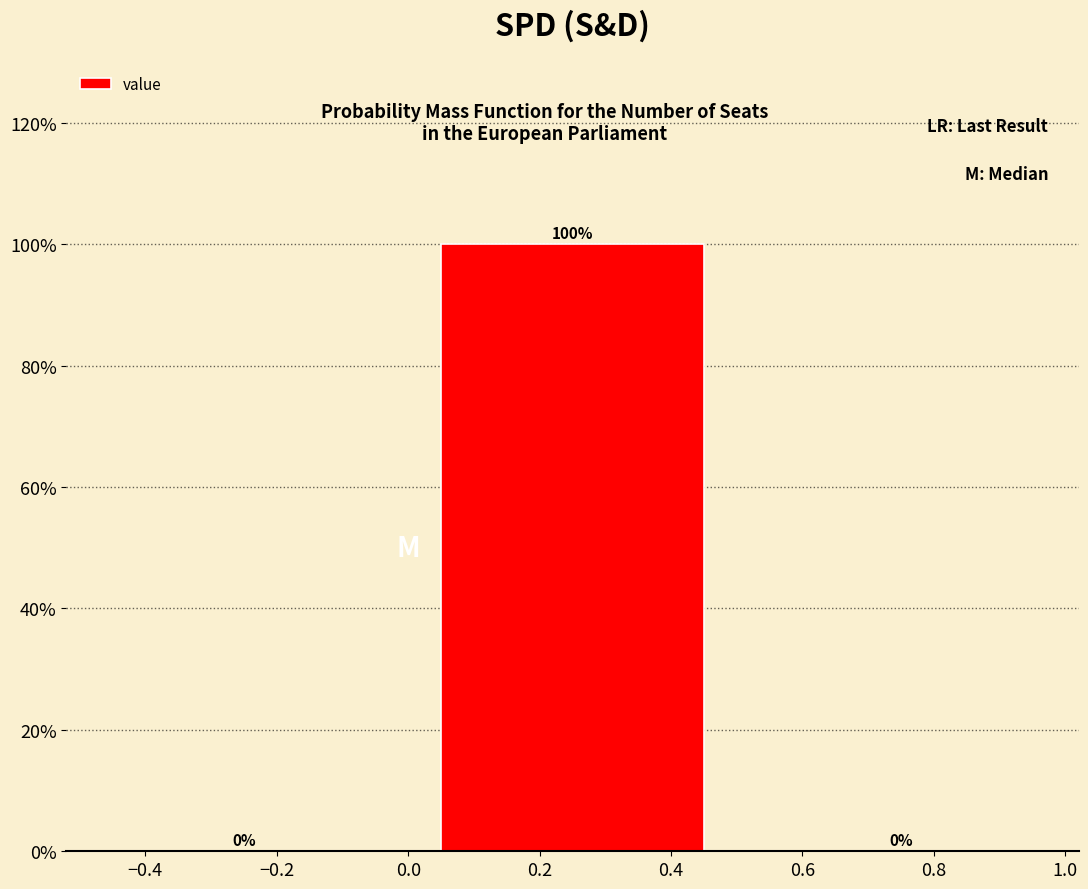

Reading left to right, transcribe this chart: for each bar, give the range it covers on the x-axis and its height.

-0.5 to 0.0: 0
0.0 to 0.5: 100
0.5 to 1.0: 0